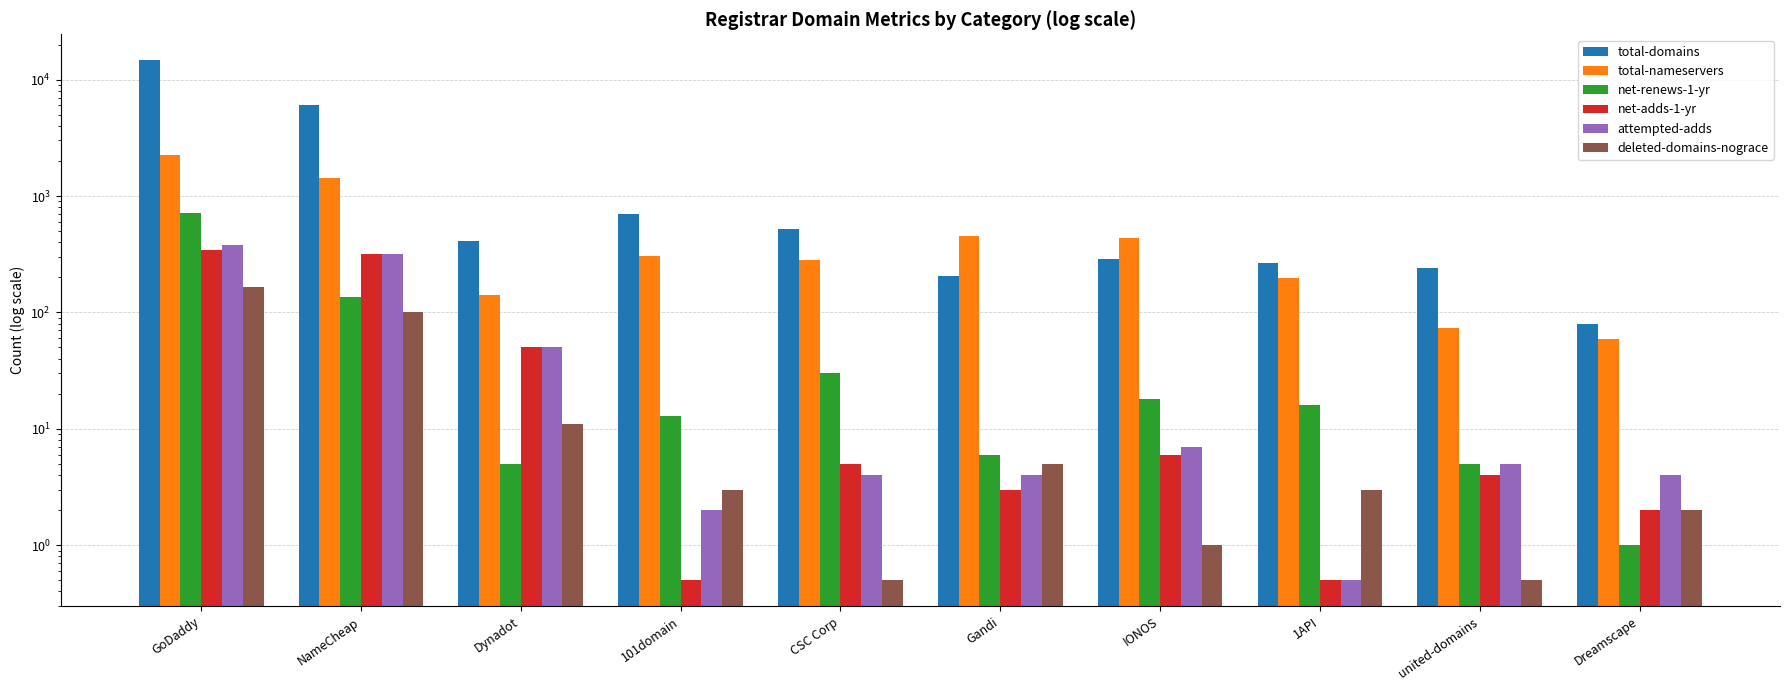

Between 1API and Dynadot, which is larger?

Dynadot